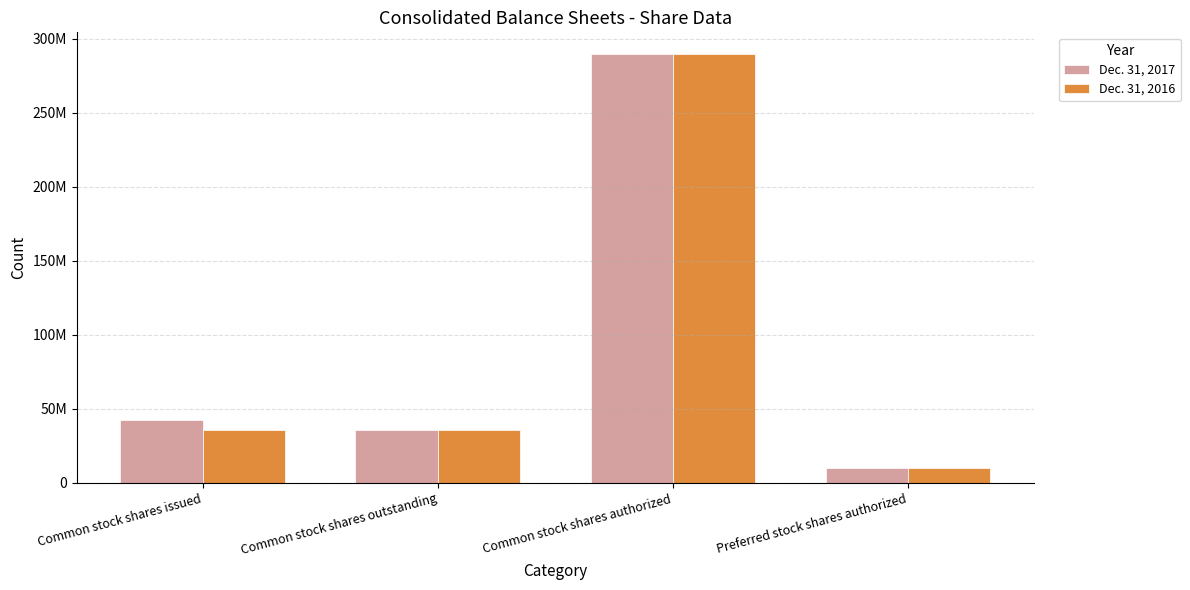

At which category does the chart reach its minimum across all series?

Preferred stock shares authorized